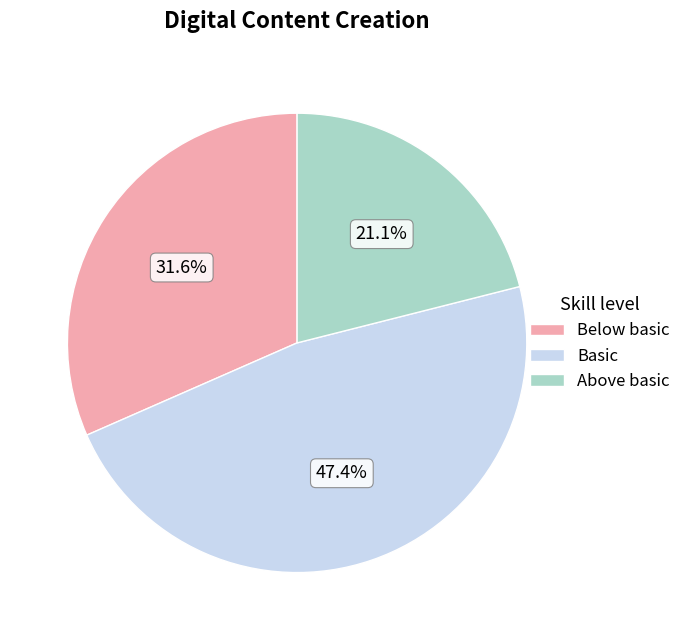

Does any single category account for the majority?

No